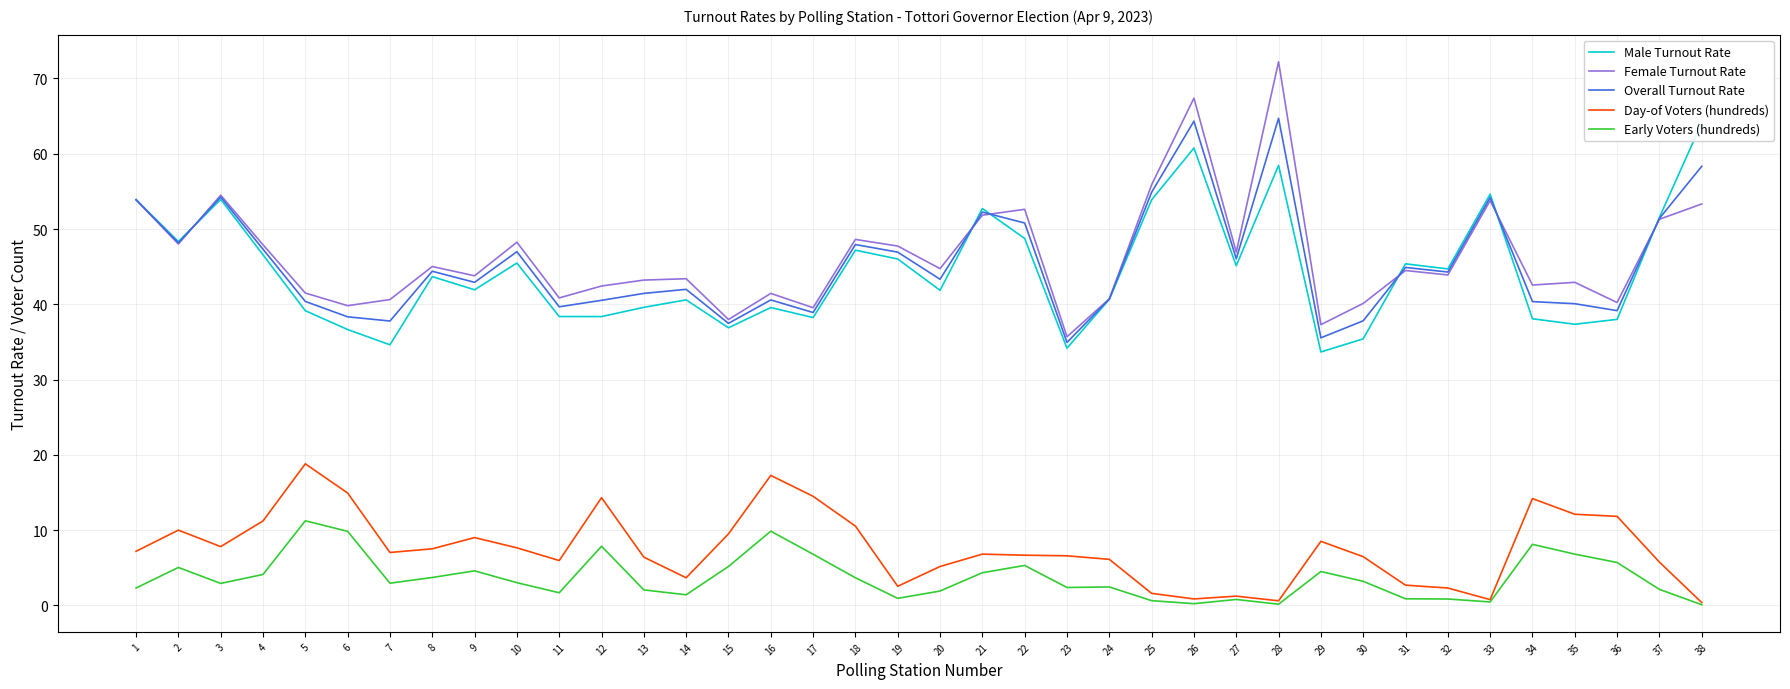

What is the average value of the Female Turnout Rate series?

46.5